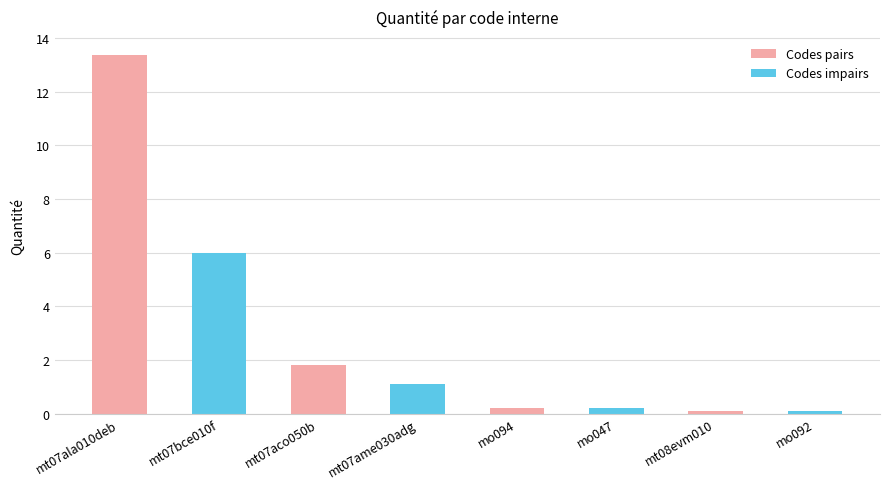

True or false: the data shows 0.1 at mo092.

True